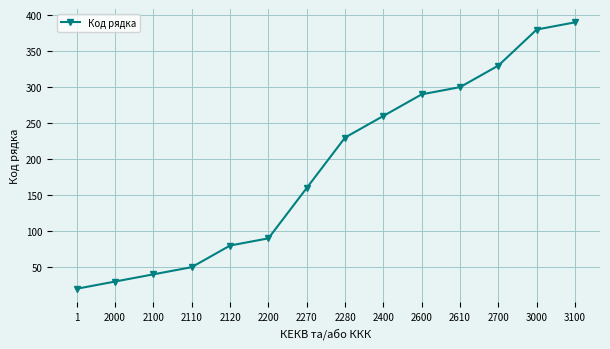

Between 2120 and 3100, which is larger?

3100